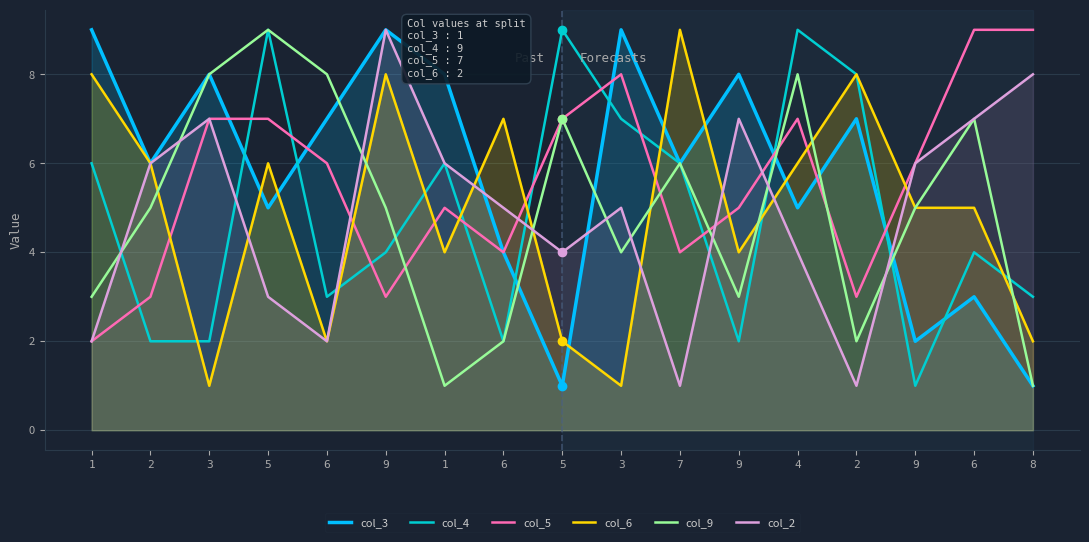

The value of col_2 at 1 is 2. True or false?

True